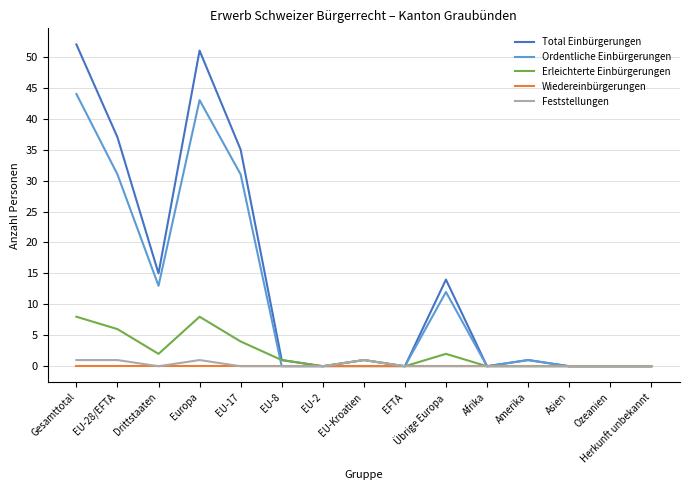

Where is the first local maximum for Total Einbürgerungen?

Europa